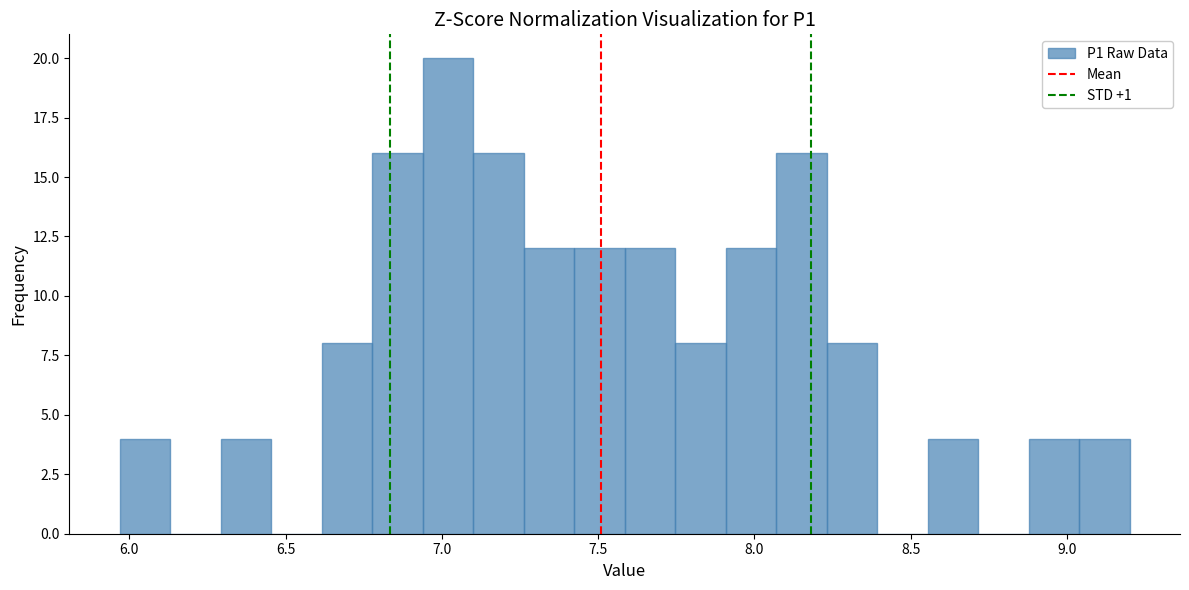

Read against the x-axis, roughly where is the centre of the tallest bar?

7.00